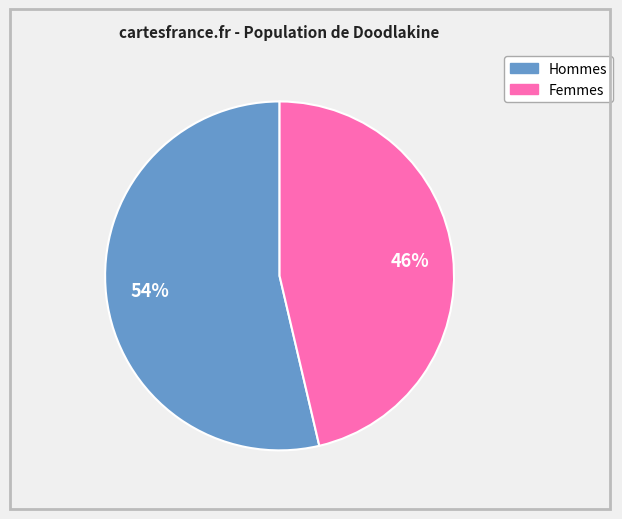

To the nearest percent, what is the average slice percentage?

50%